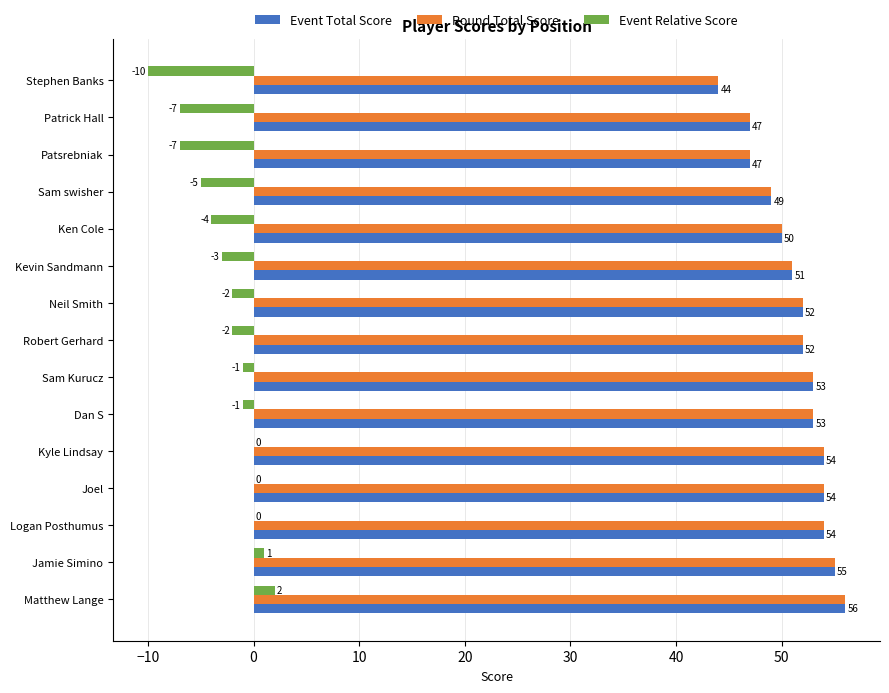

Which label corresponds to the largest value in the chart?

Matthew Lange